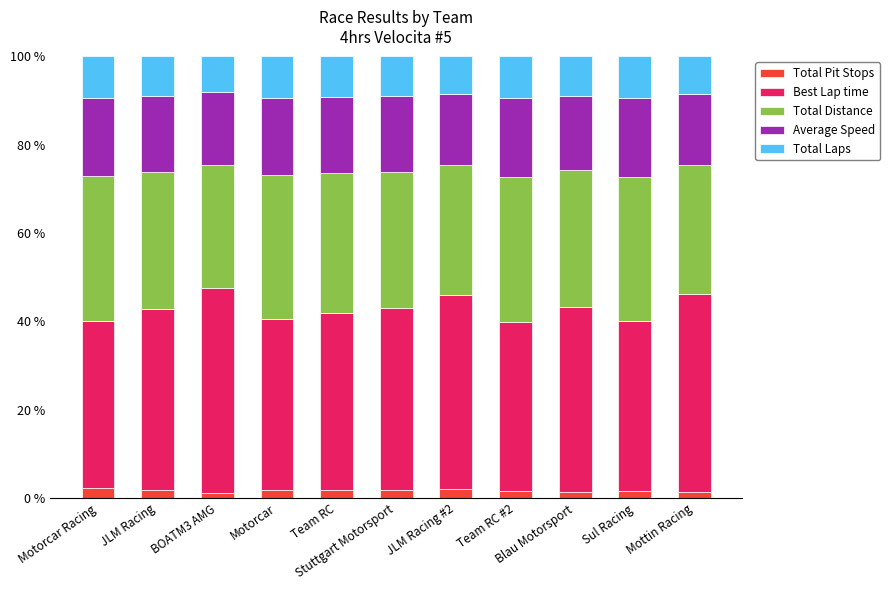

How many bars are there in total?

11